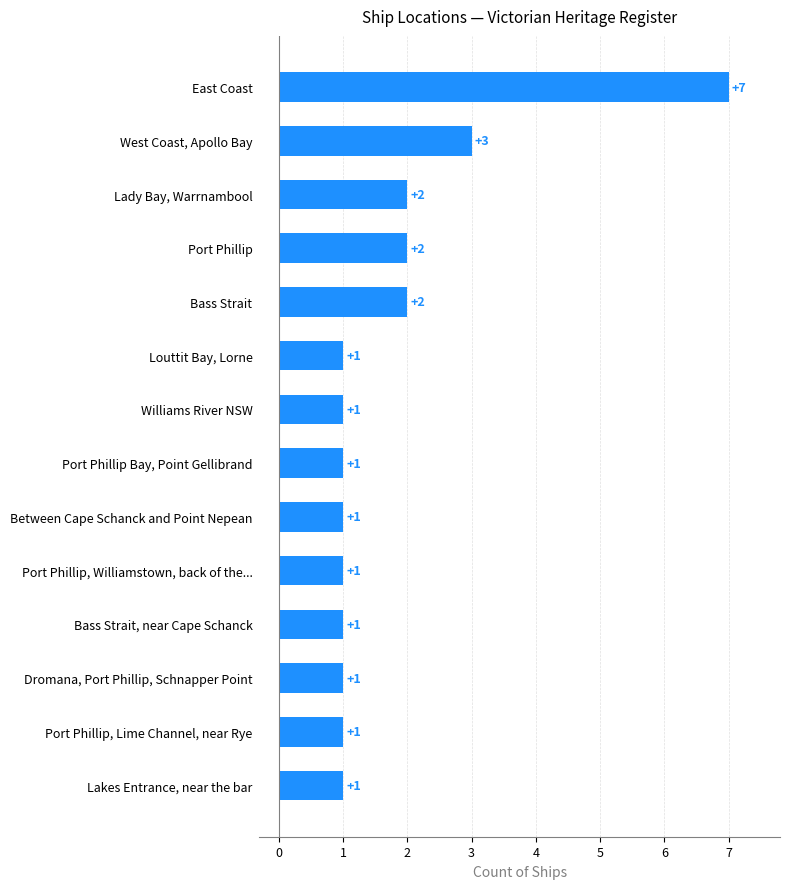

What is the ratio of the value at Dromana, Port Phillip, Schnapper Point to the value at Bass Strait?

0.5